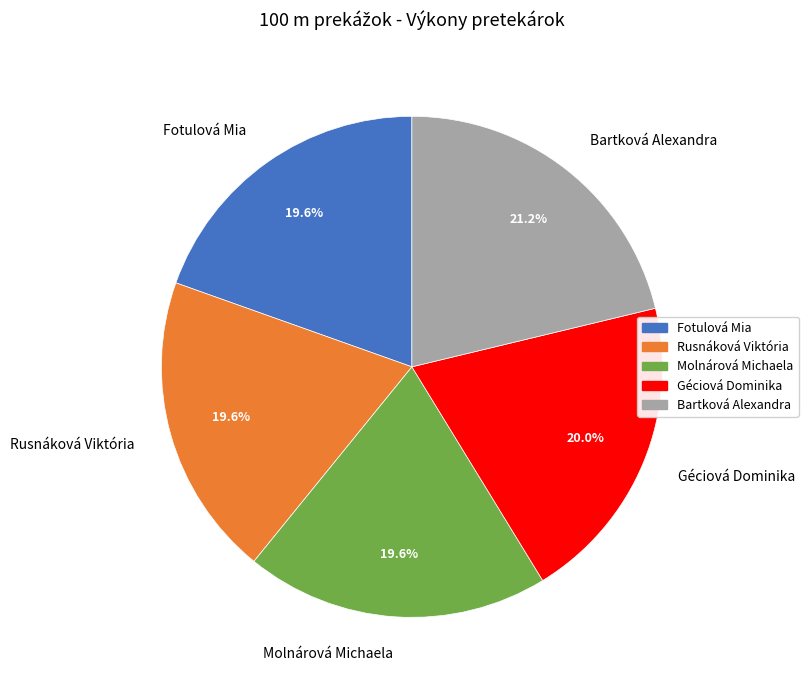

Do Molnárová Michaela and Rusnáková Viktória together represent more than half of the pie?

No